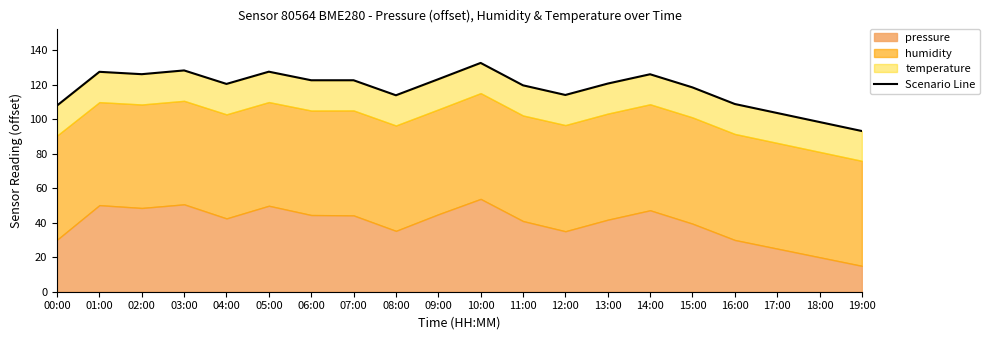

How many lines are shown in the chart?

1